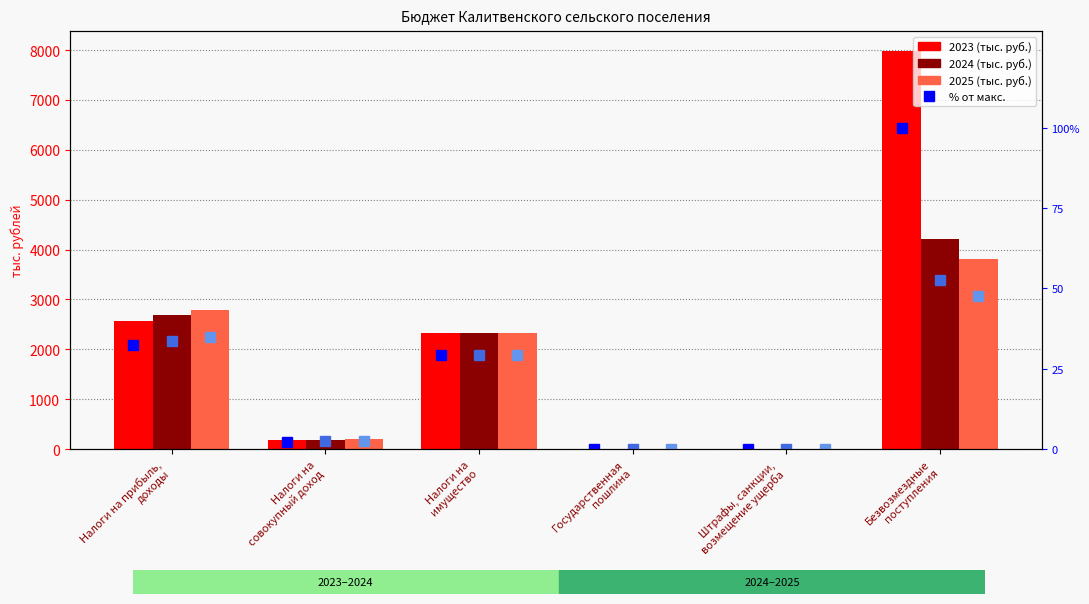

At which category is the sum across all series the highest?

Безвозмездные
поступления